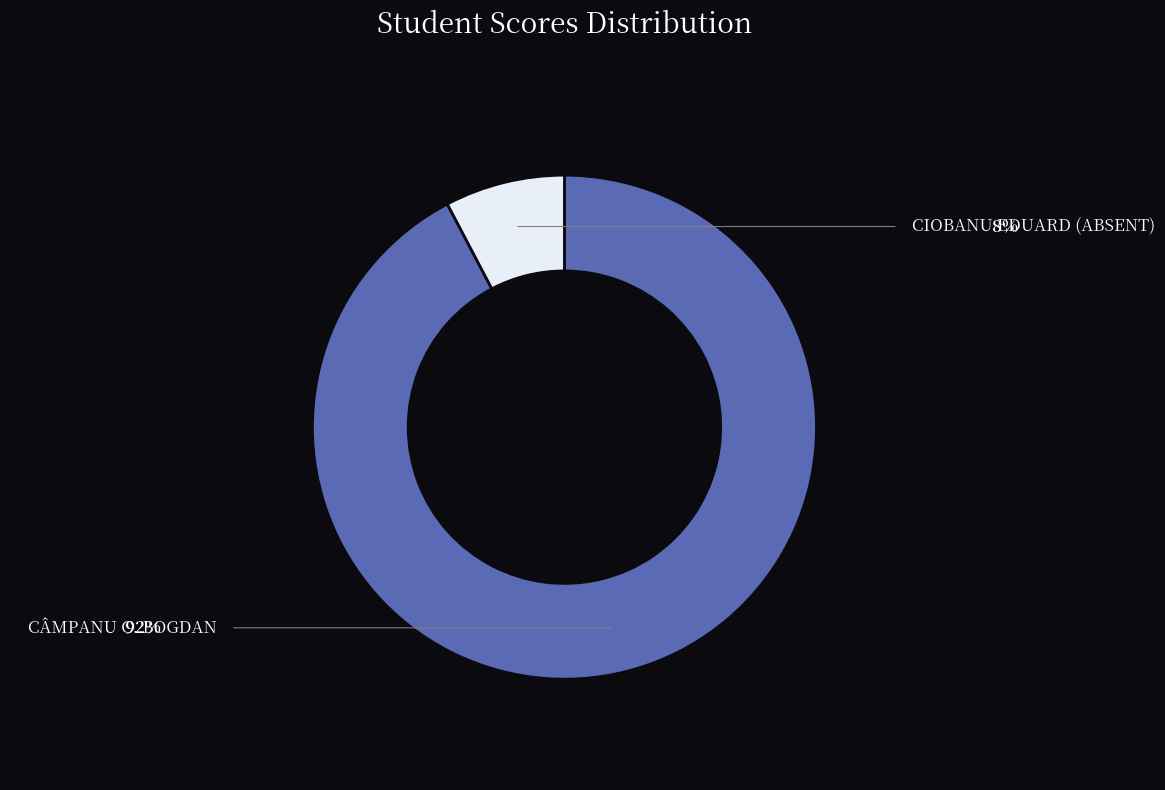

What percentage is NOT represented by CÂMPANU C. BOGDAN?

7.7%